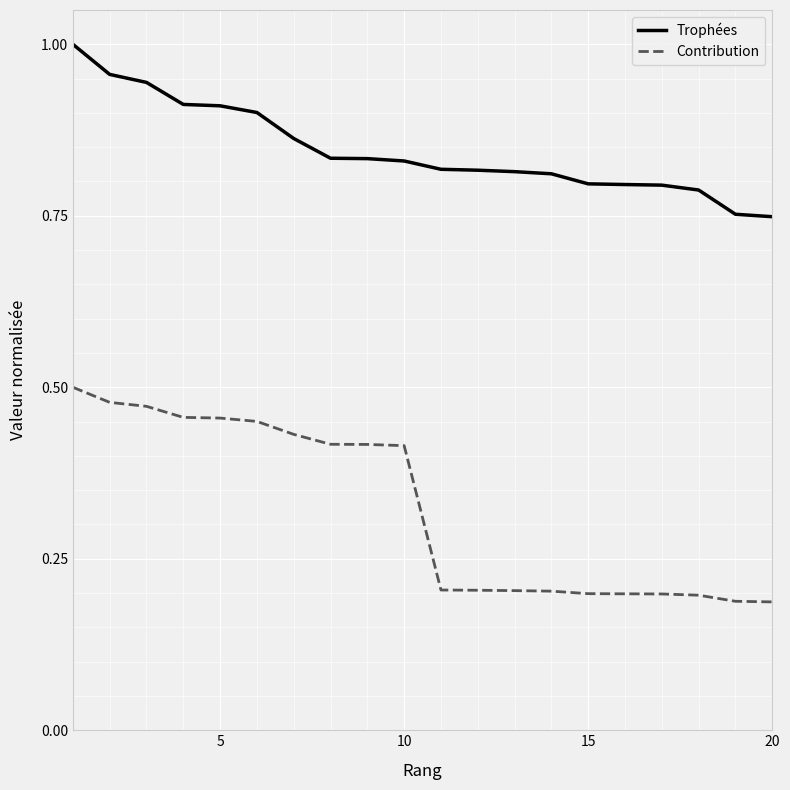

Which series has the largest total across all categories?

Trophées